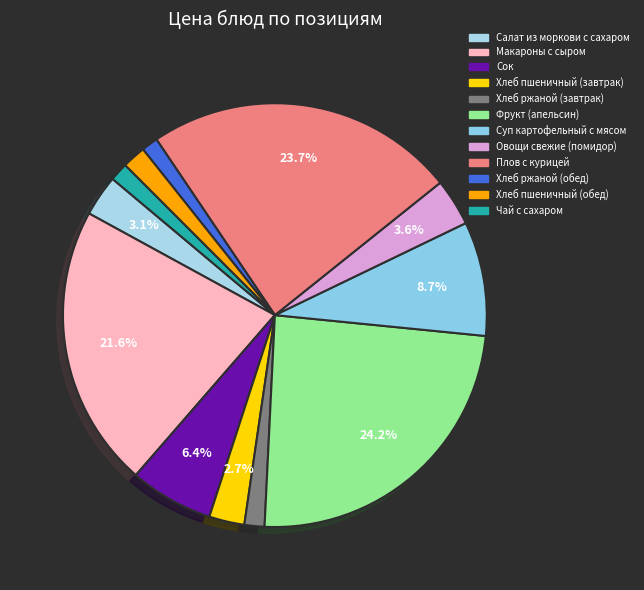

Does any single category account for the majority?

No